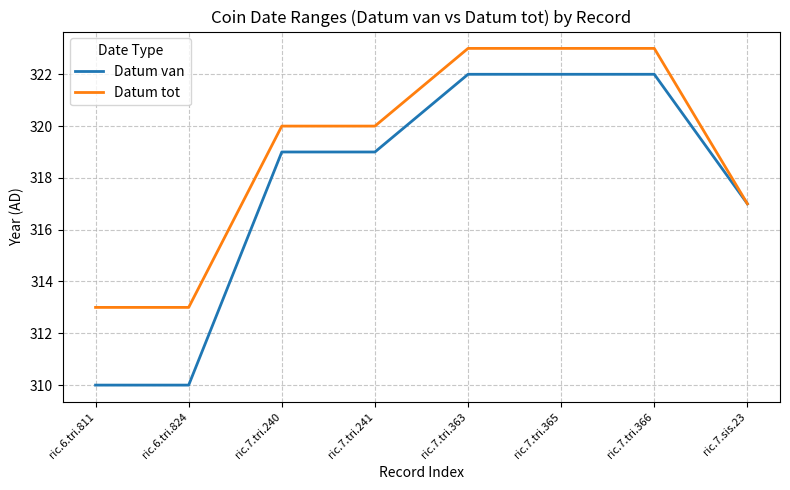

Reading left to right, what are all the values shown in this chart?

Datum van: 310	310	319	319	322	322	322	317
Datum tot: 313	313	320	320	323	323	323	317